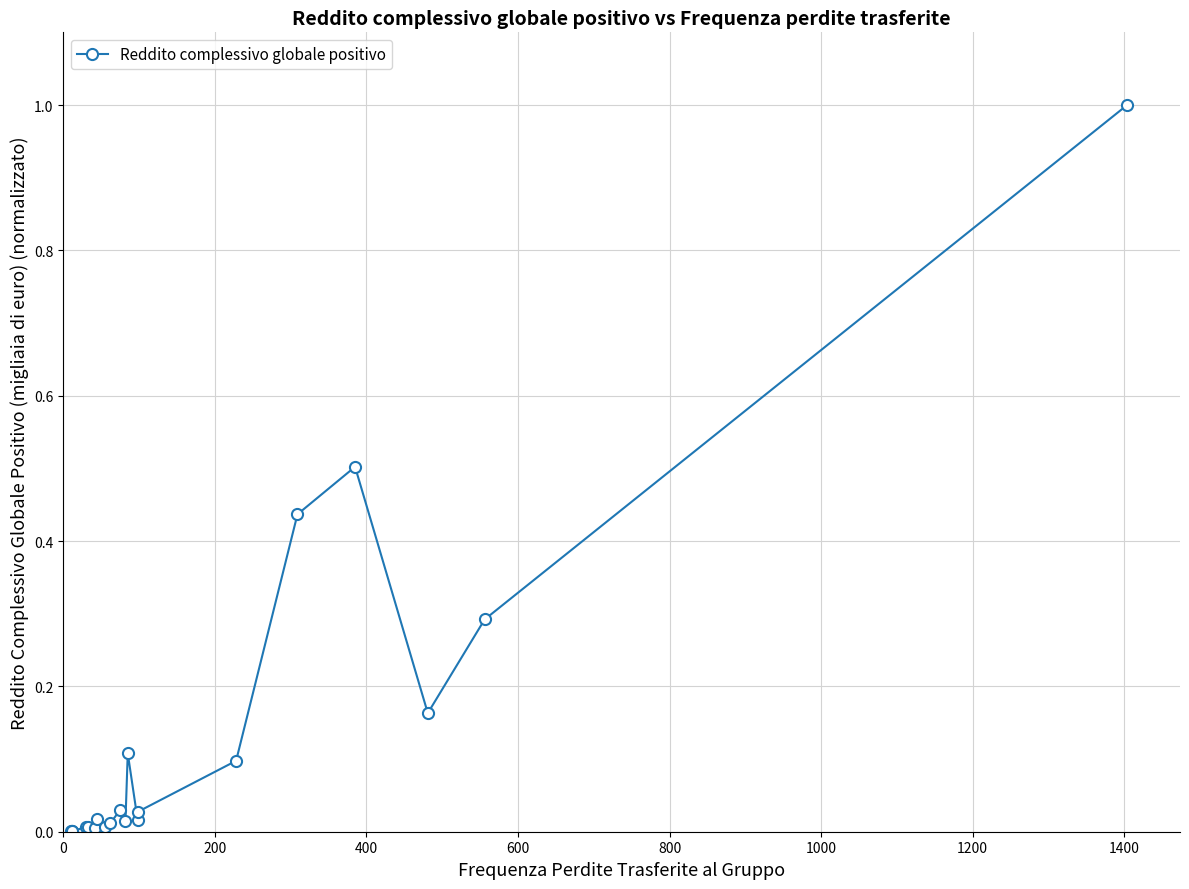

True or false: there are more than 0 points higher than both neighbors.

True